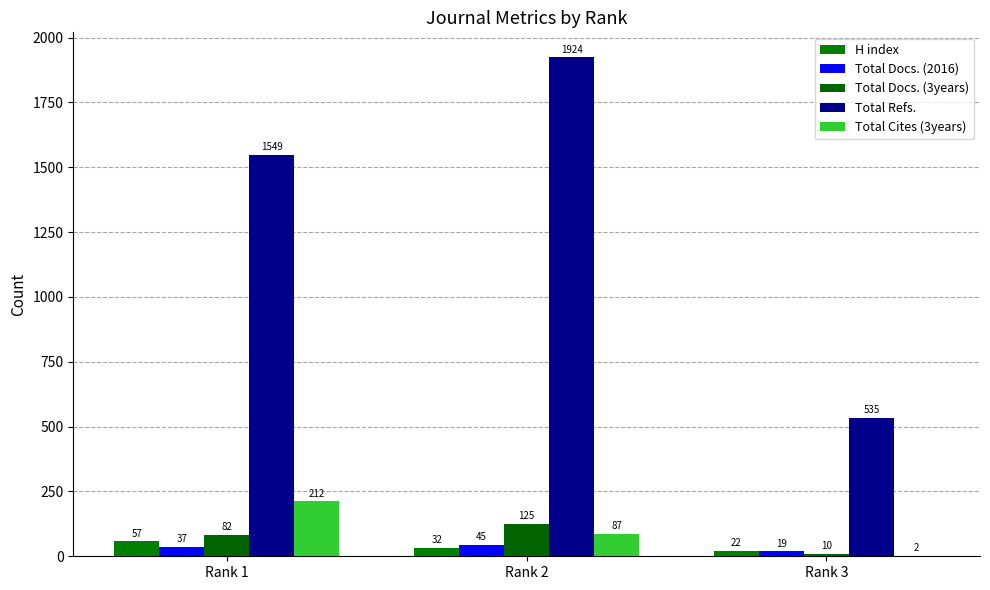

What is the average value of the Total Refs. series?

1336